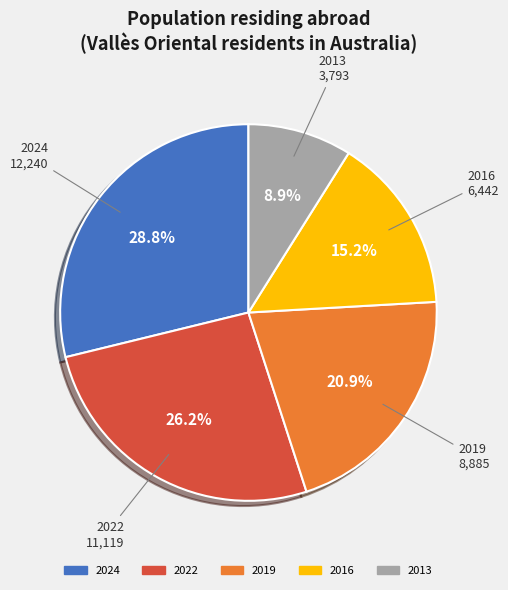

Is there a majority slice in this chart?

No